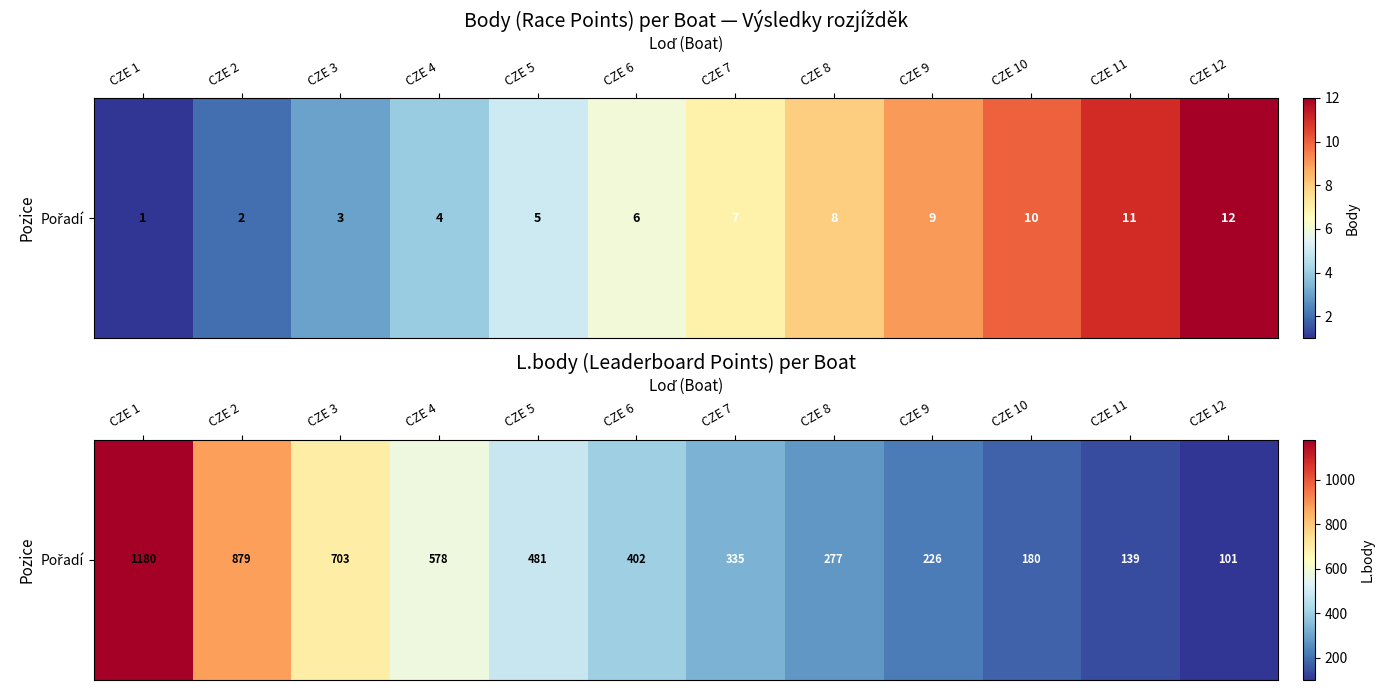

Reading left to right, transcribe all the data shown in this chart.

CZE 1=1180	CZE 2=879	CZE 3=703	CZE 4=578	CZE 5=481	CZE 6=402	CZE 7=335	CZE 8=277	CZE 9=226	CZE 10=180	CZE 11=139	CZE 12=101